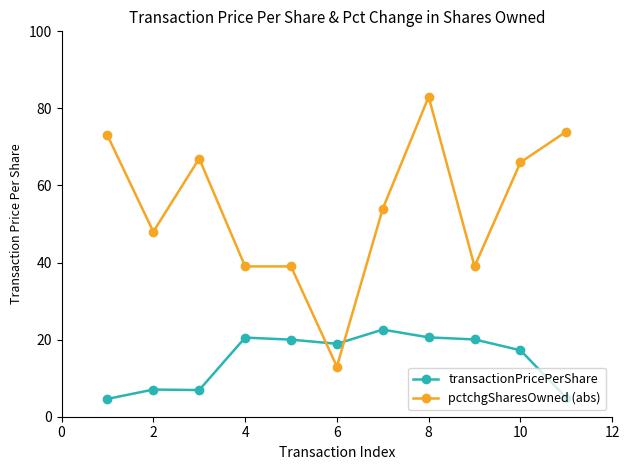

What is the difference between the maximum and minimum values in the transactionPricePerShare series?

18.0